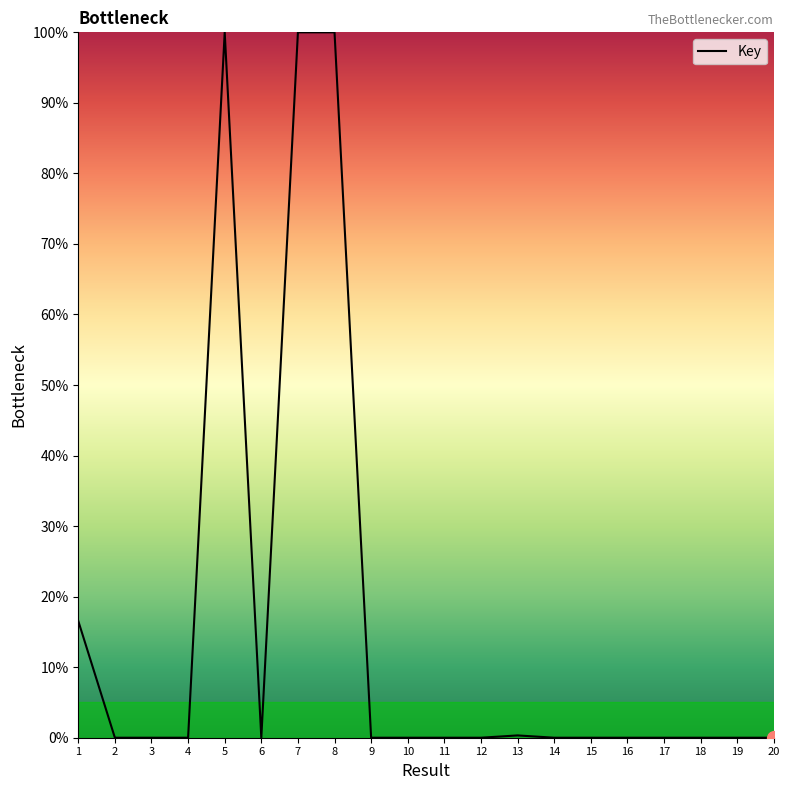

What is the average value?

15.8